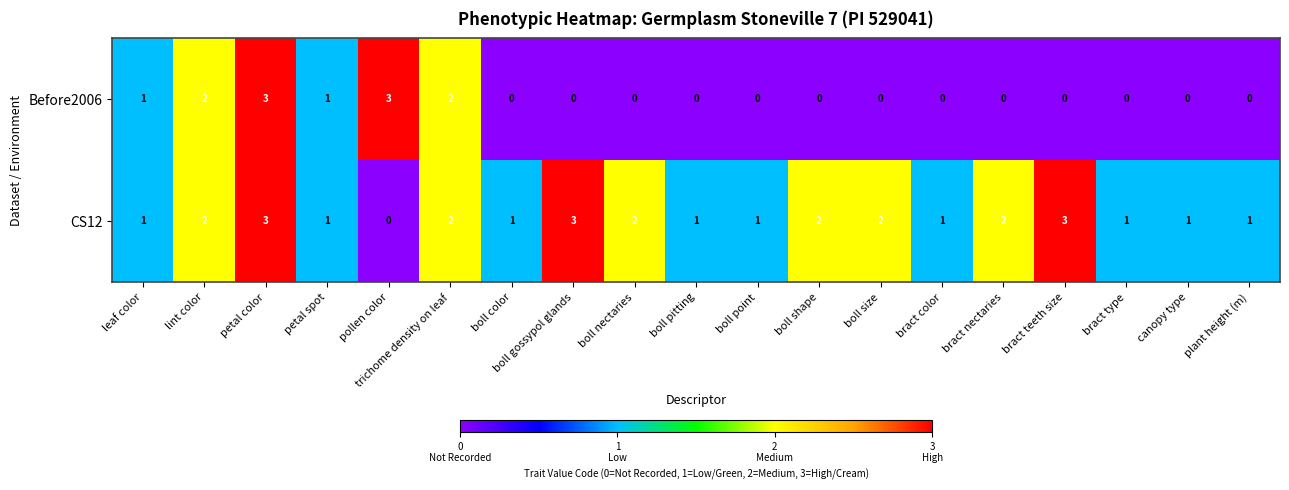

Which series changed the most between pollen color and bract nectaries?

Before2006